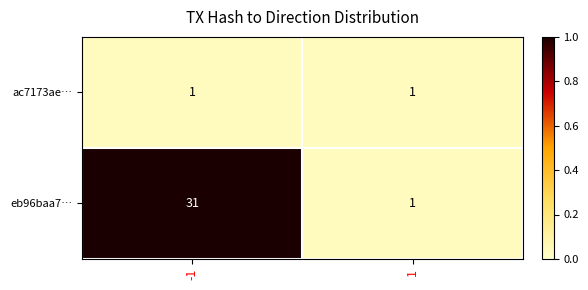

What is the sum of all eb96baa7… values?

32